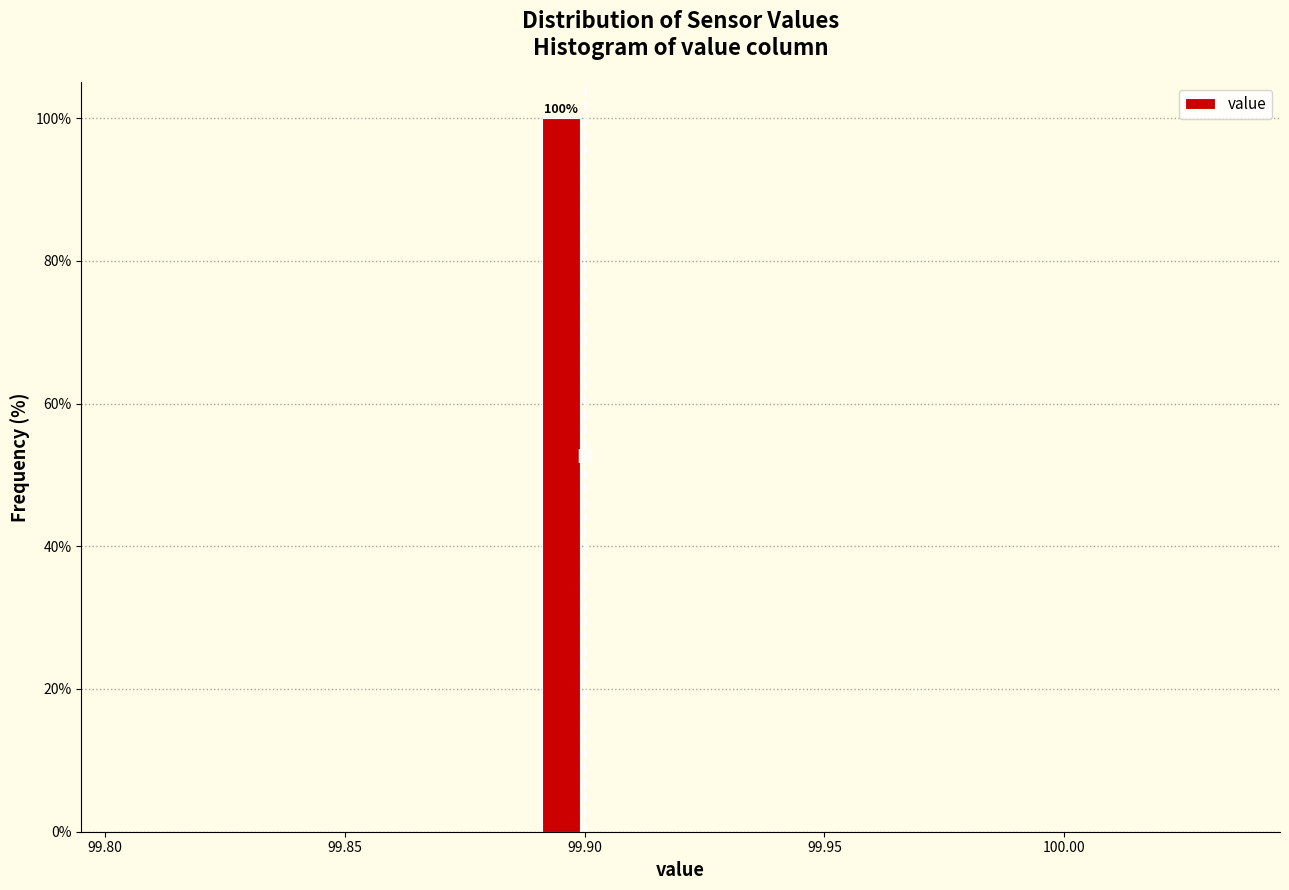

Around what value on the x-axis is the tallest bar? Give the approximate position of its centre, as read against the axis.

99.895